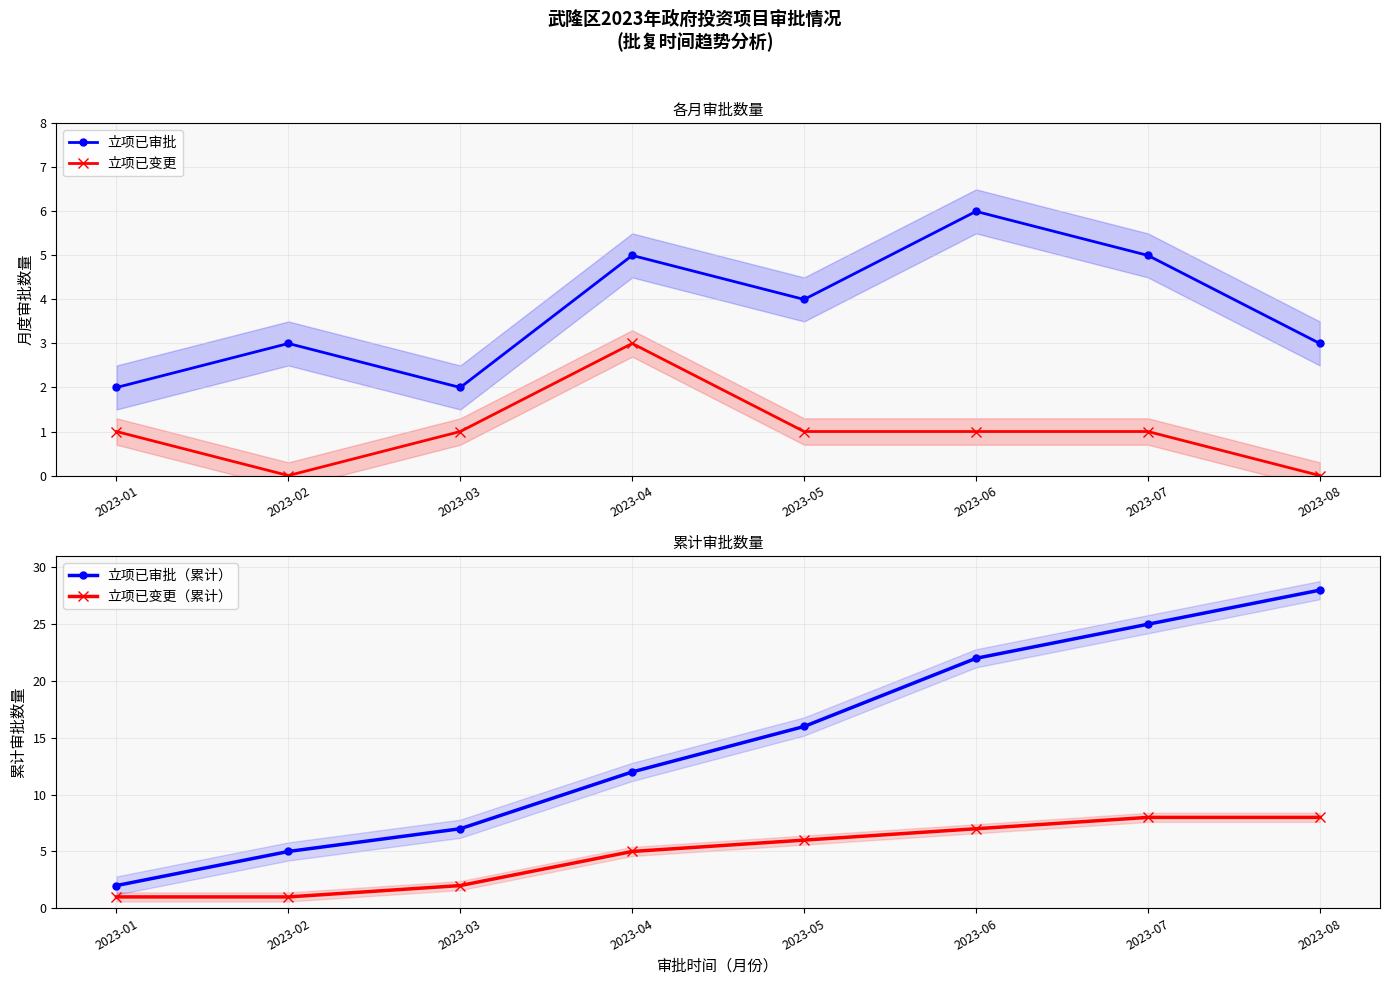

How many data points in 立项已变更 are less than 1?

2